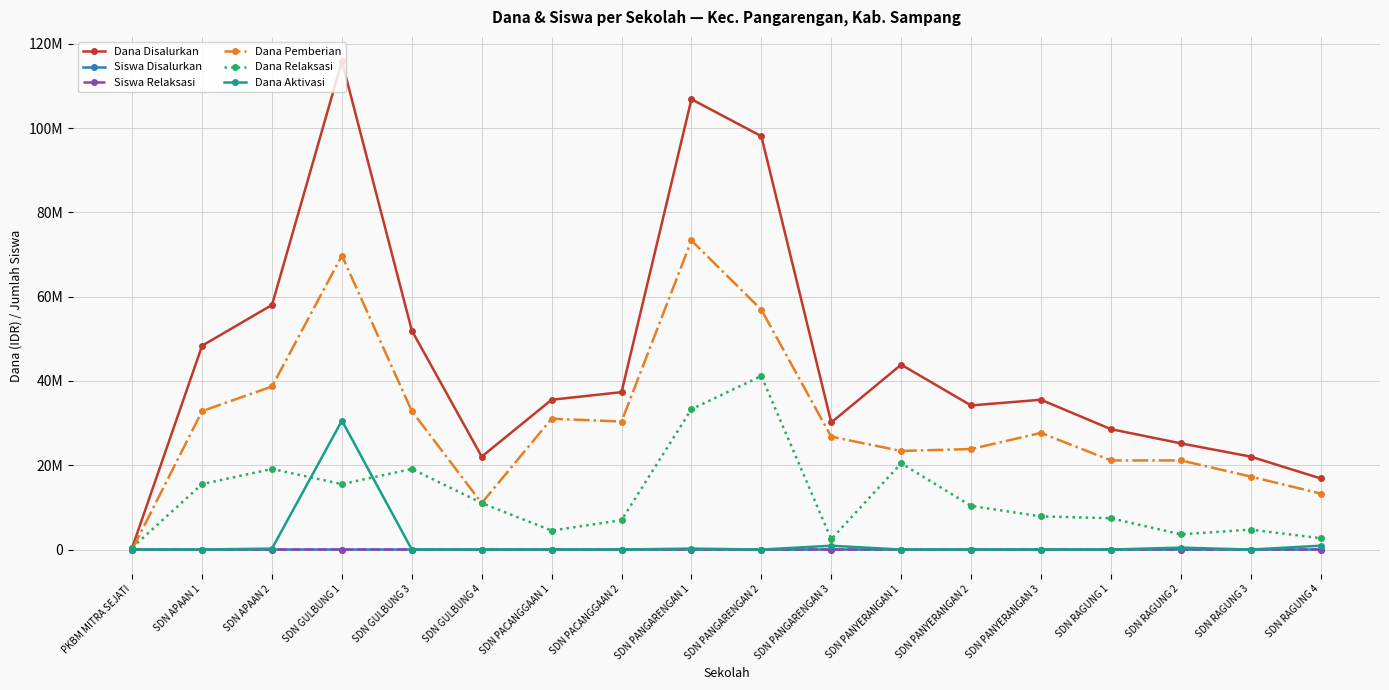

How many interior local peaks does the Dana Aktivasi series have?

4